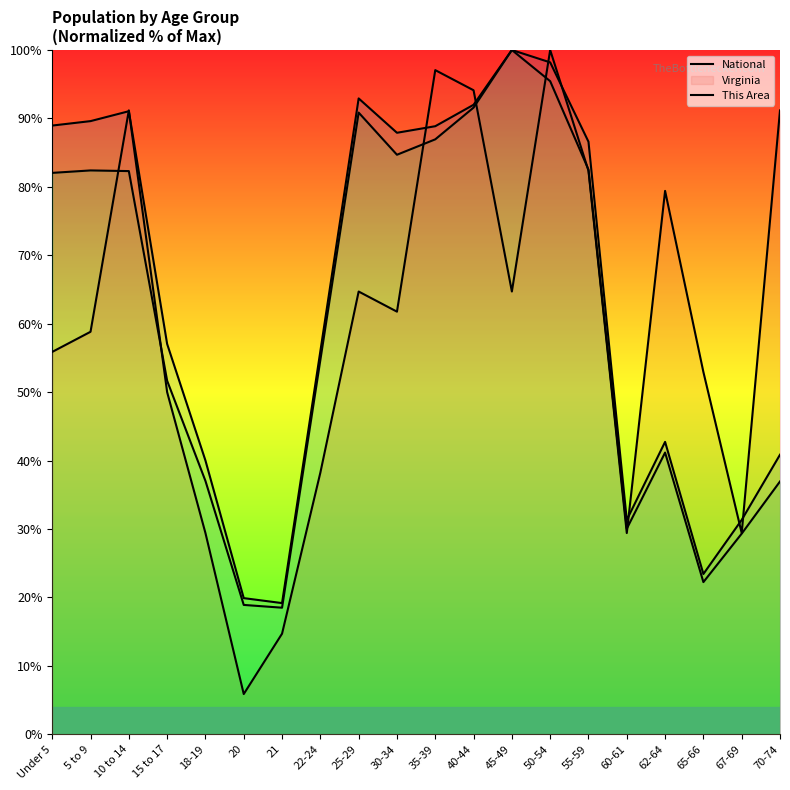

What is the difference between the Virginia values at 65-66 and Under 5?

59.8